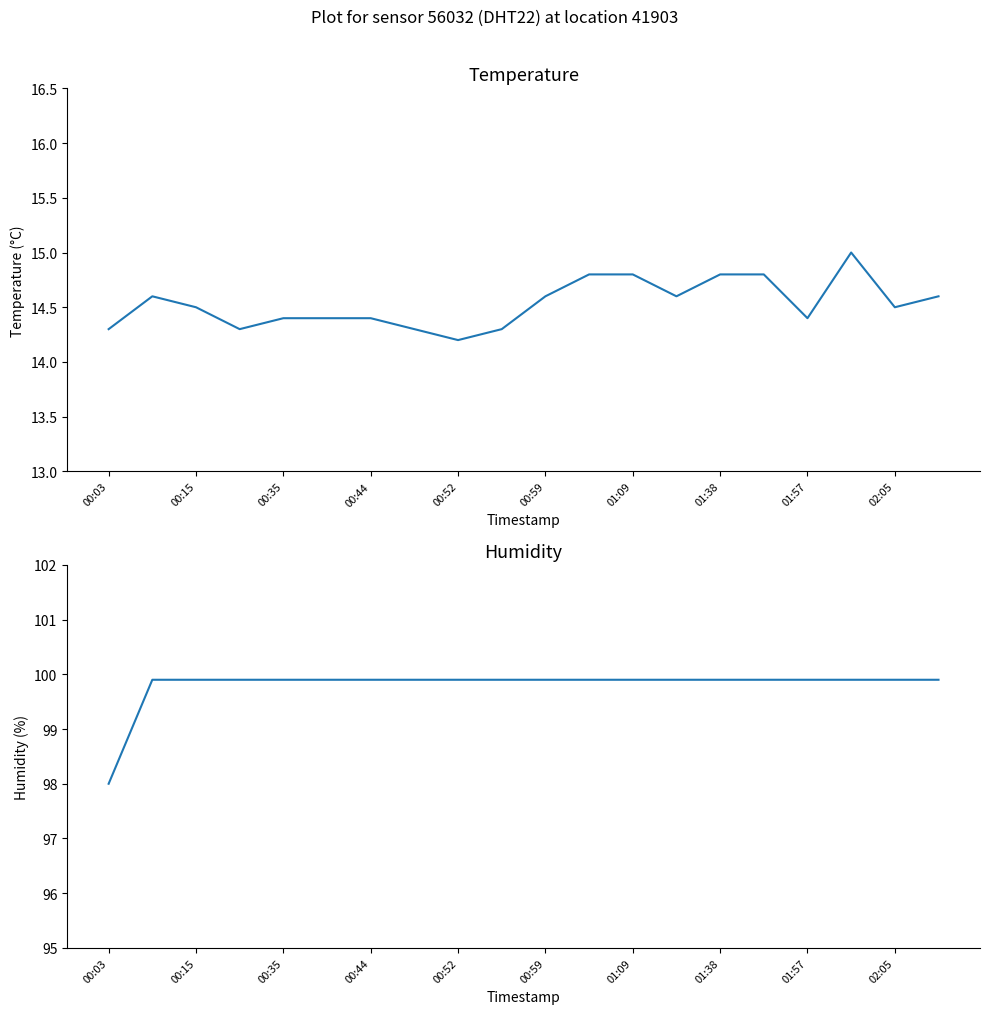

The temperature series shows 14.6 at 00:59. True or false?

True